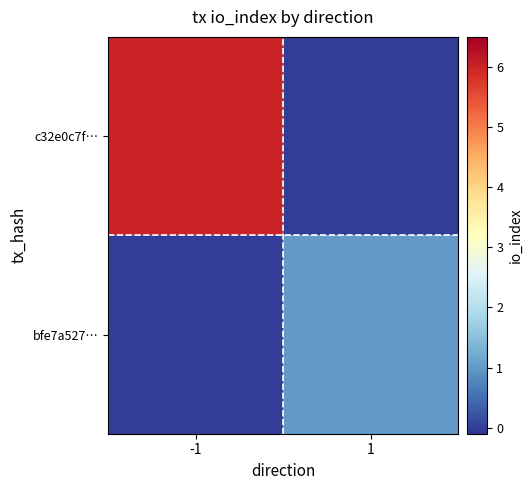

List the series in order of their overall mean, highest first.

c32e0c7f…, bfe7a527…